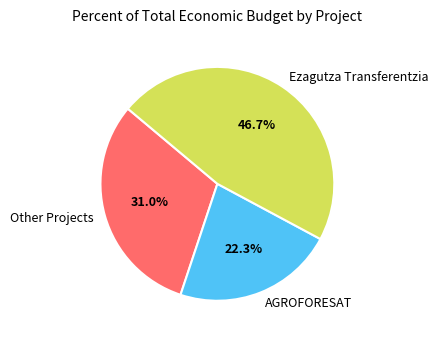

Which has a higher value, Other Projects or AGROFORESAT?

Other Projects